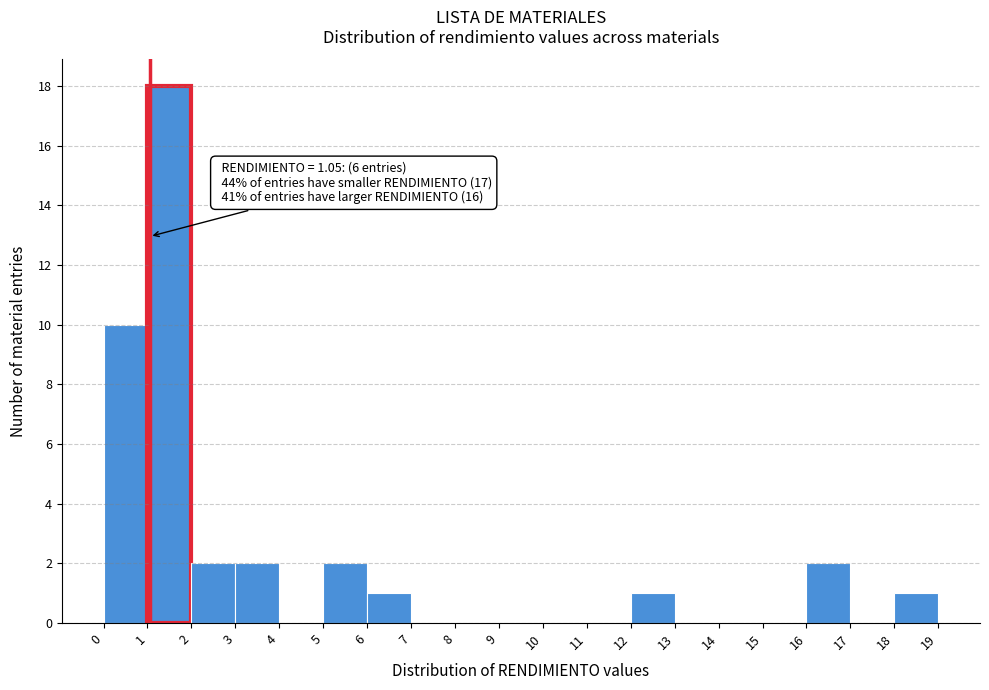

Over which range of the x-axis is the bar tallest?

1 to 2